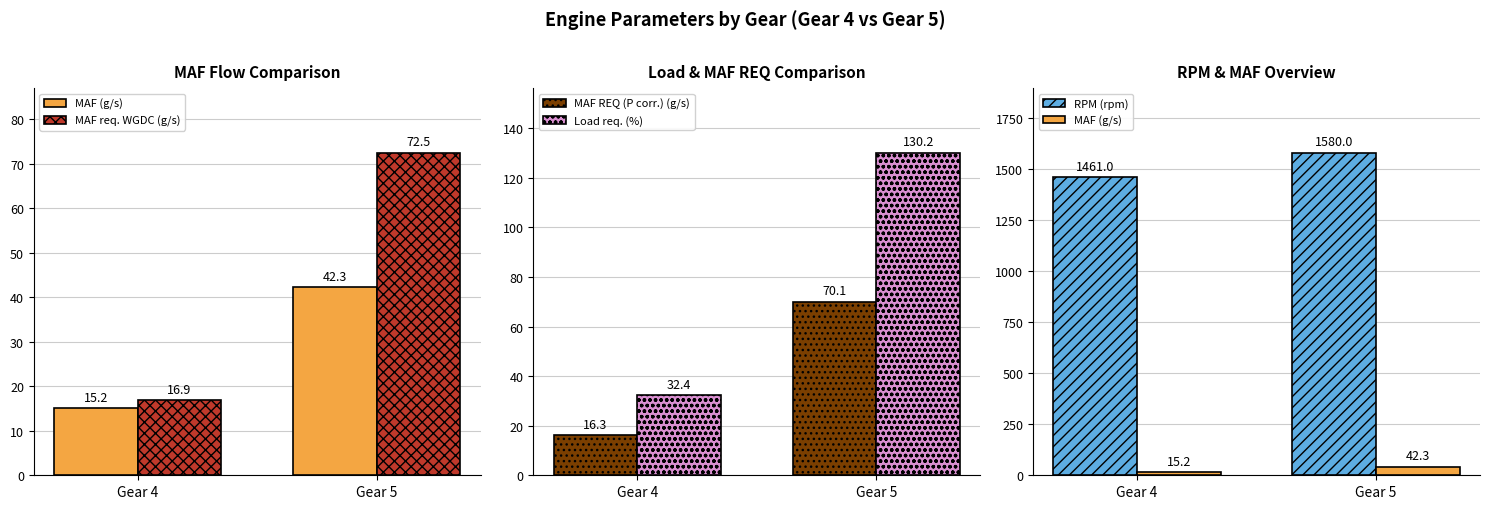

Count the RPM (rpm) values in the range 1461 to 1580.

2